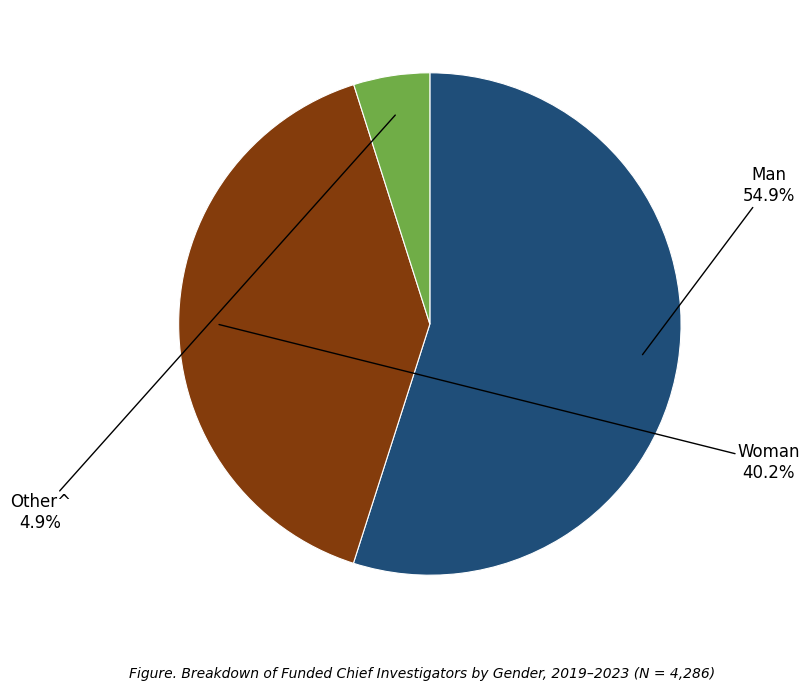

What percentage is NOT represented by Man?

45.1%